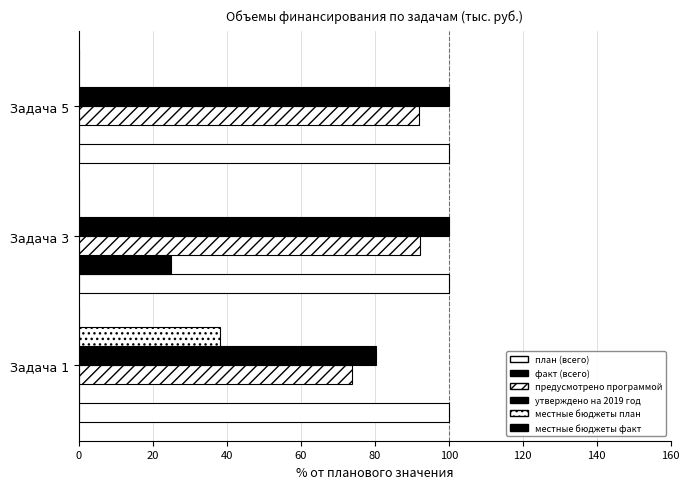

What is the value of the факт (всего) bar at the 2nd from the left?

25.0